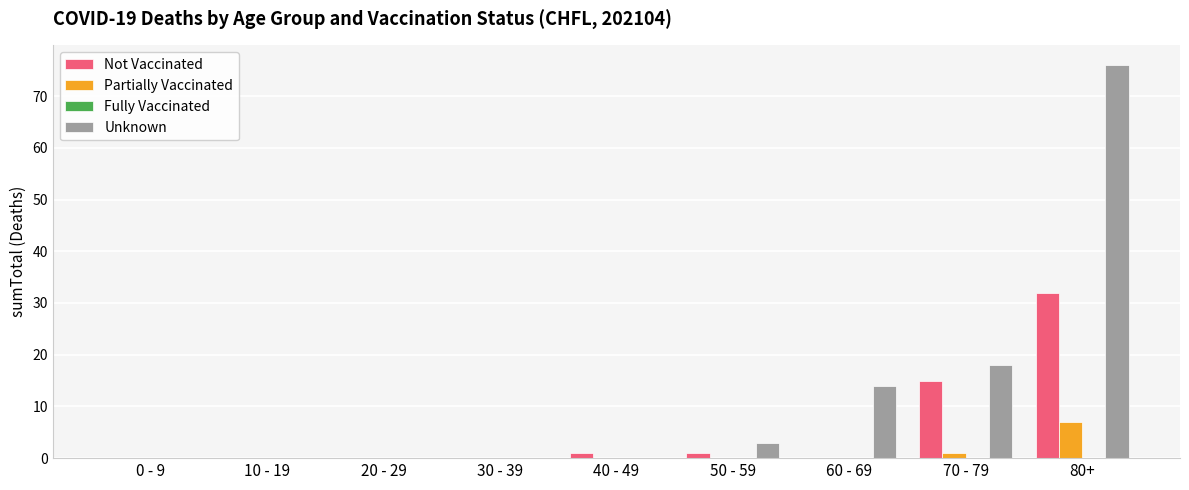

Is it true that Unknown equals 3 at 50 - 59?

True